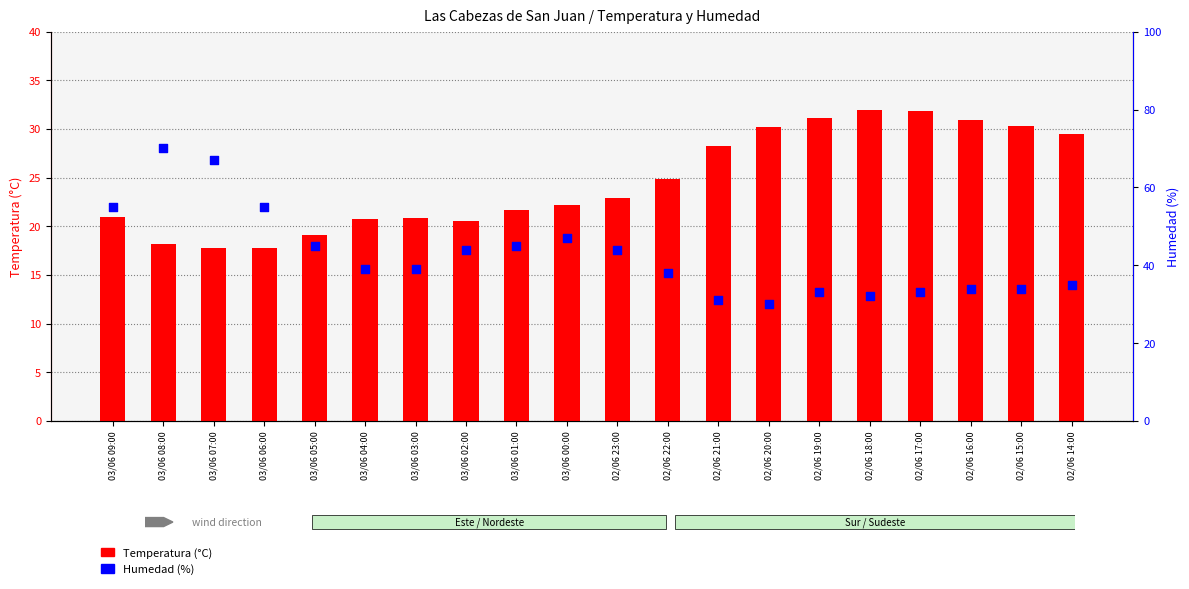

At which category is the sum across all series the highest?

03/06 08:00